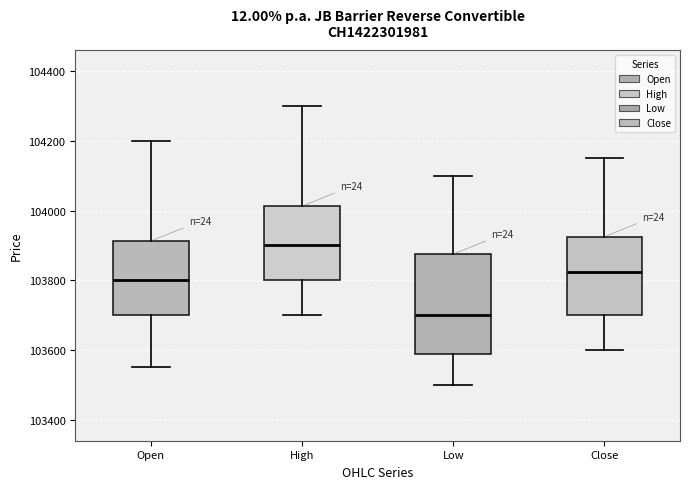

Which box's median line is the highest?

High